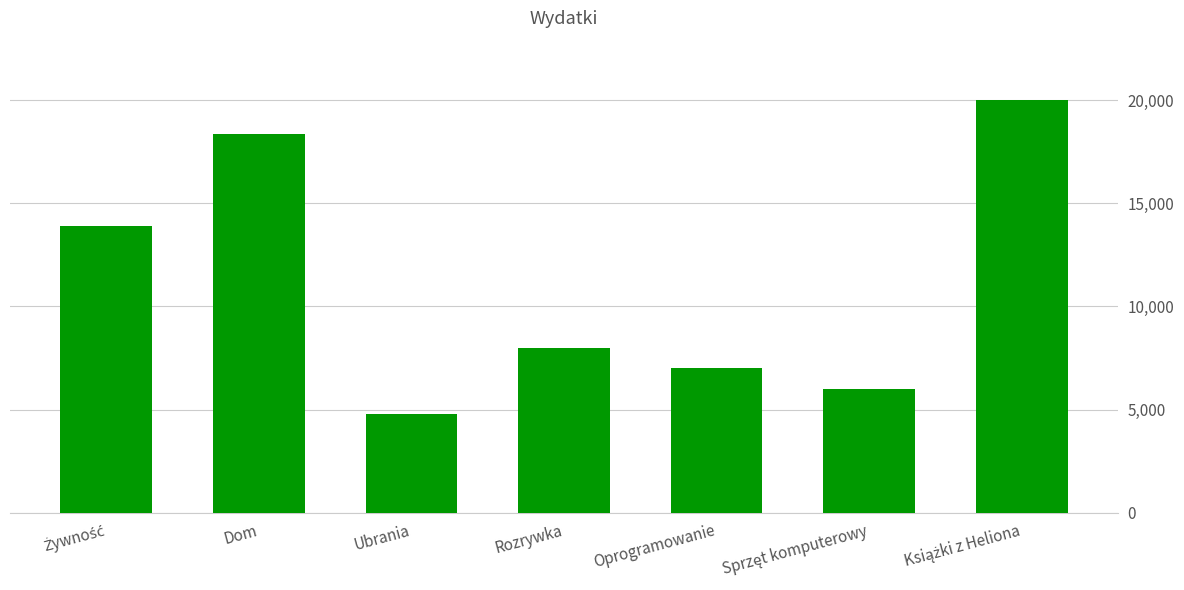

Read the value at Oprogramowanie.

7000